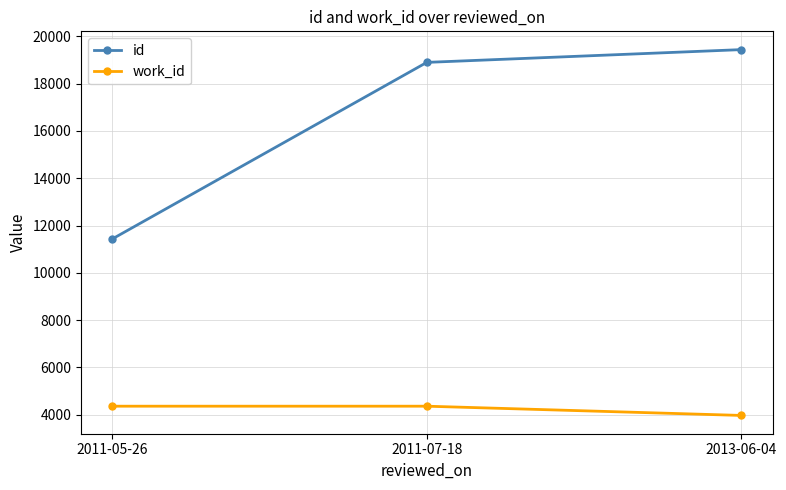

What is the difference between the second highest and minimum values in the id series?

7469